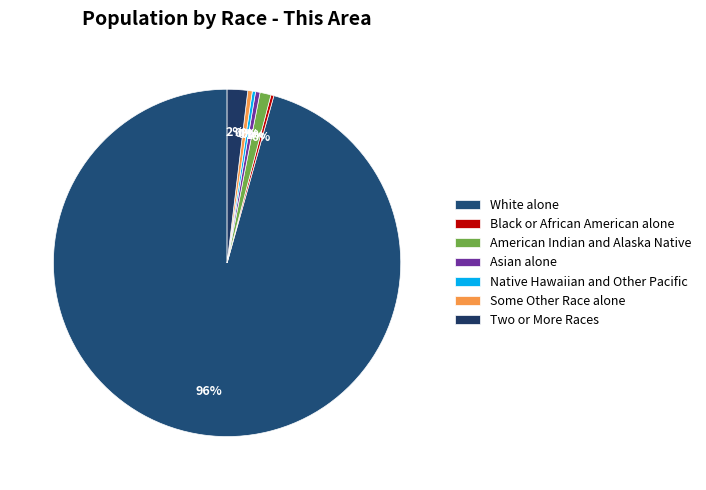

The Two or More Races slice represents 1% of the pie. True or false?

False